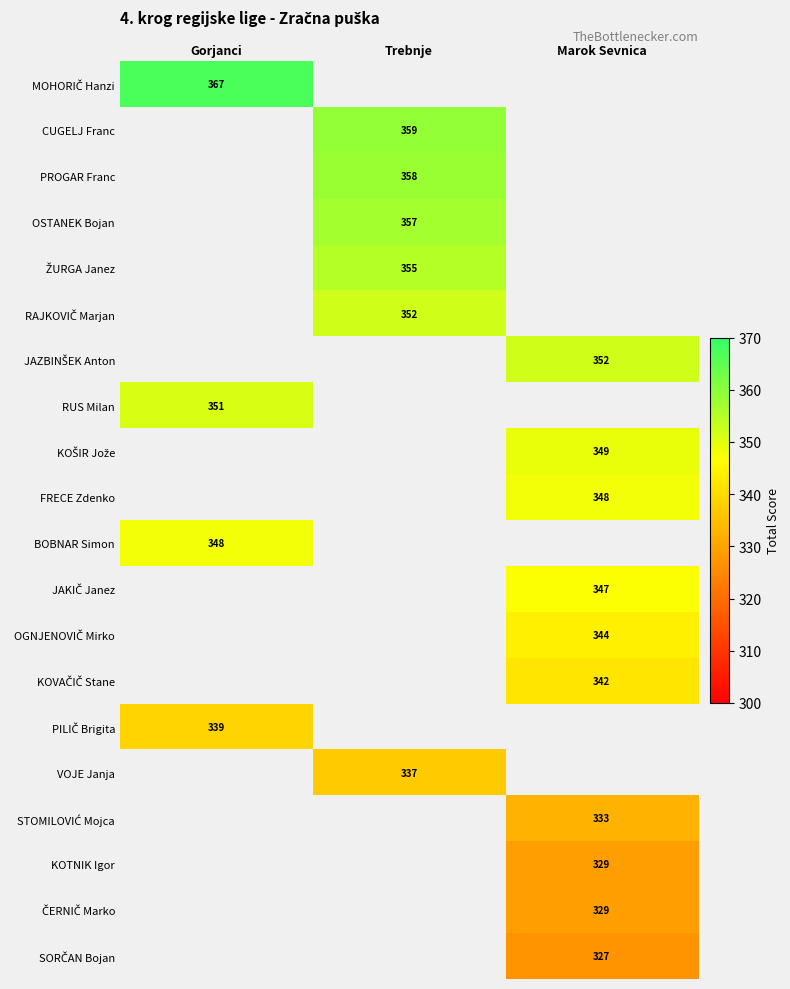

Between Gorjanci and Trebnje, which is larger?

Trebnje